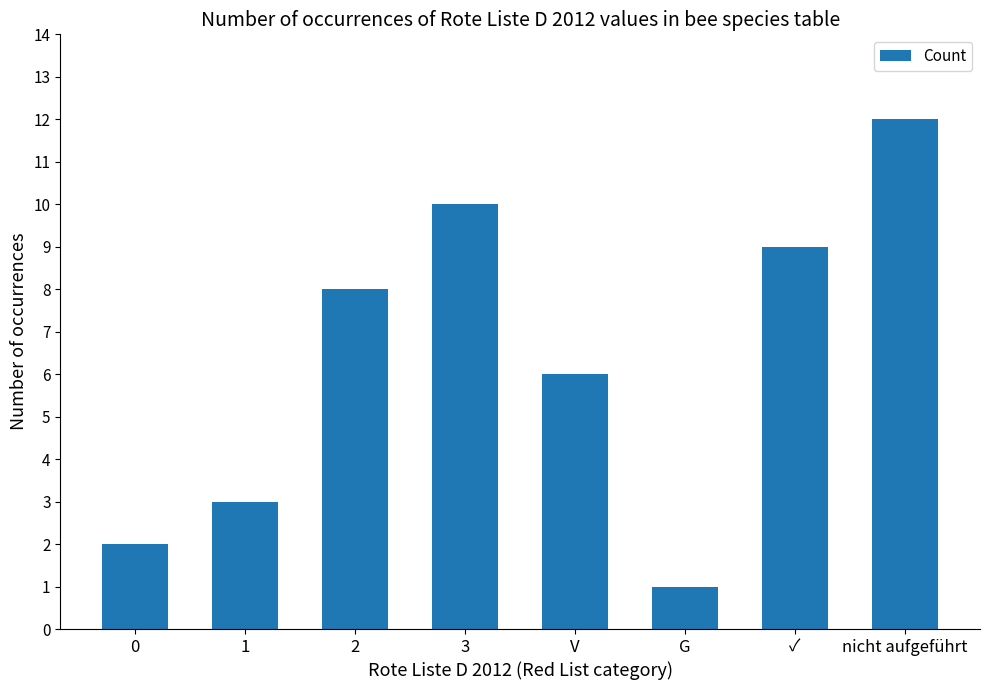

What is the approximate value at 1?

3